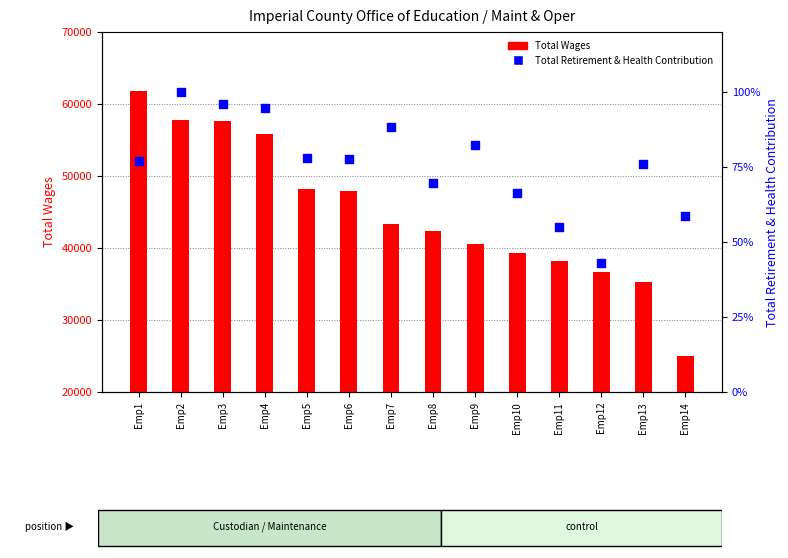

Which series has the largest total across all categories?

Total Wages